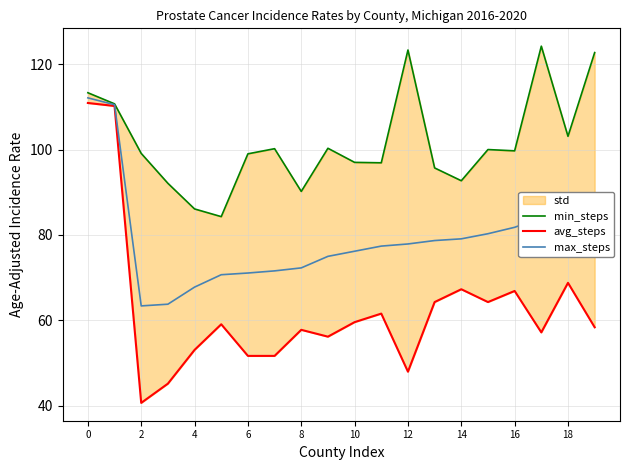

Reading left to right, transcribe all the data shown in this chart.

min_steps: 113.3	110.7	99.1	92.1	86.1	84.3	99.0	100.2	90.2	100.3	97.0	96.9	123.3	95.7	92.7	100.0	99.7	124.2	103.1	122.7
avg_steps: 110.9	110.2	40.7	45.2	53.1	59.1	51.7	51.7	57.8	56.2	59.6	61.6	48.0	64.3	67.3	64.3	66.9	57.2	68.8	58.4
max_steps: 112.1	110.5	63.4	63.8	67.8	70.7	71.1	71.6	72.3	75.0	76.2	77.4	77.9	78.7	79.1	80.3	81.8	84.0	84.1	84.4